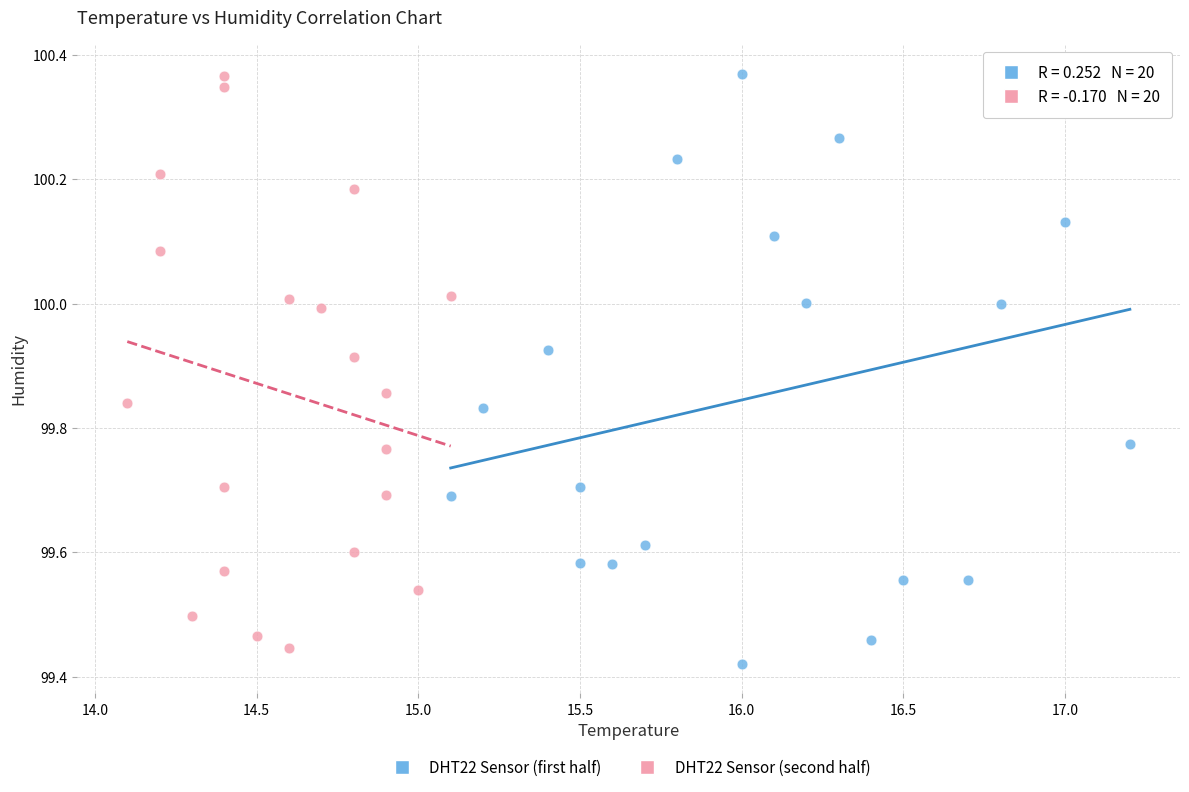

Which series reaches the minimum Y coordinate?

DHT22 Sensor (first half)